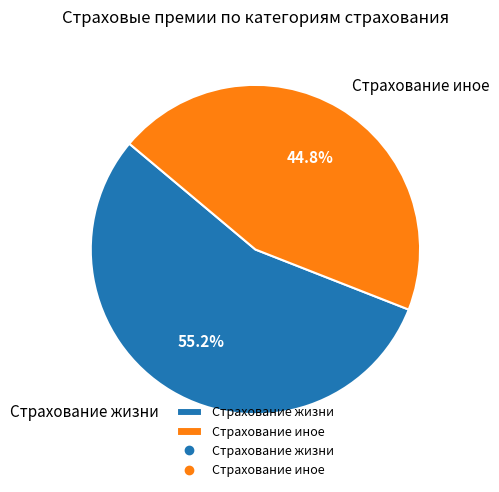

Rank the categories by value from lowest to highest.

Страхование иное, Страхование жизни